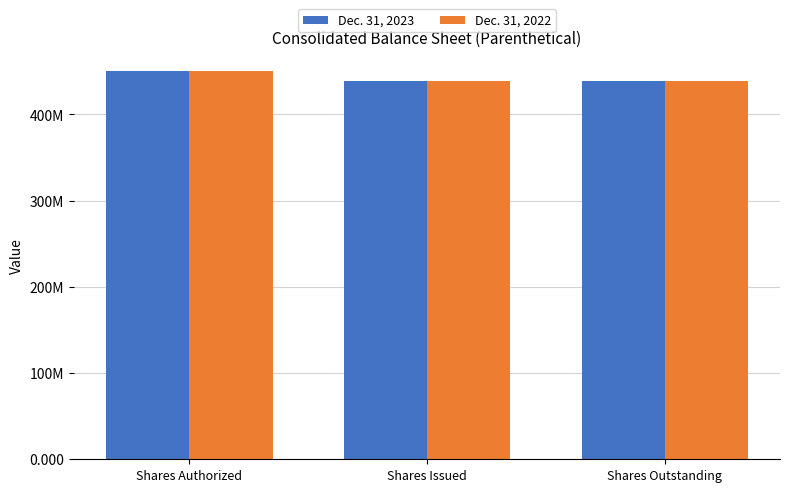

Is the value of Dec. 31, 2023 at Shares Authorized greater than the value of Dec. 31, 2022 at Shares Issued?

Yes